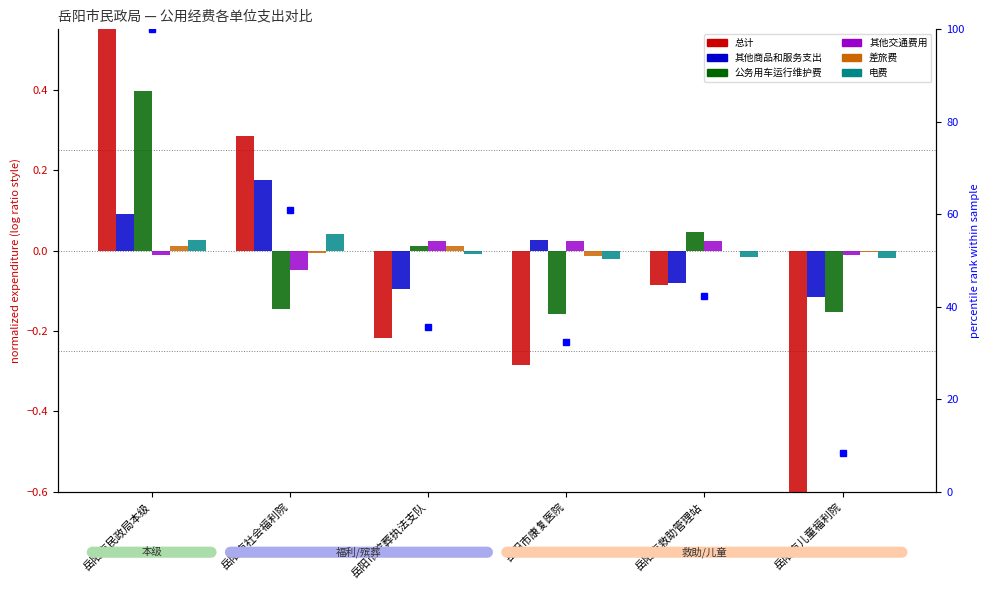

What are all the series names shown in the legend?

总计, 其他商品和服务支出, 公务用车运行维护费, 其他交通费用, 差旅费, 电费